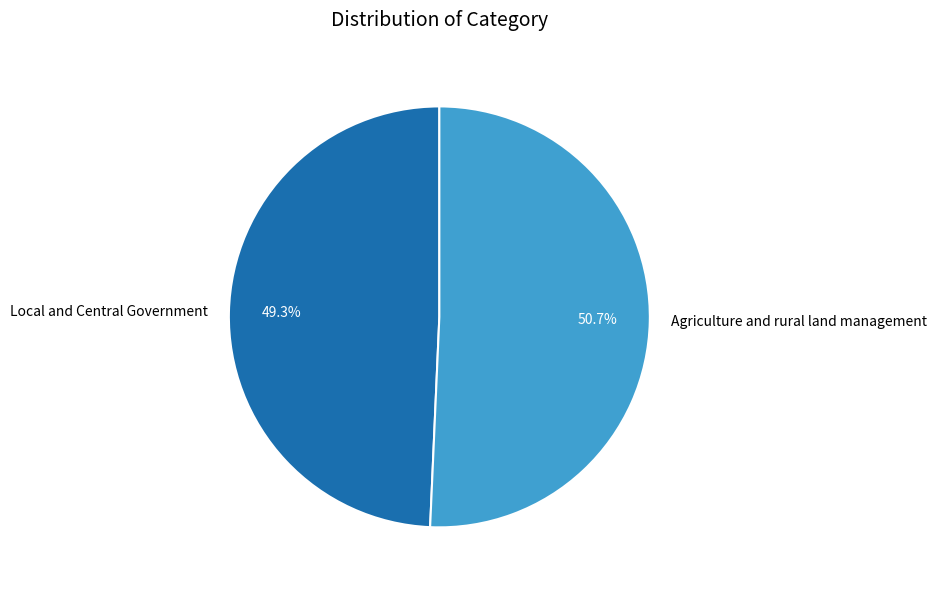

The Agriculture and rural land management slice represents 39% of the pie. True or false?

False